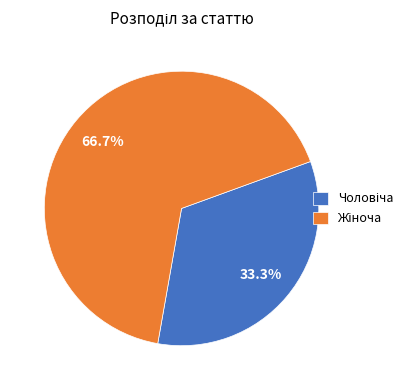

Is there any slice that represents more than half of the pie?

Yes